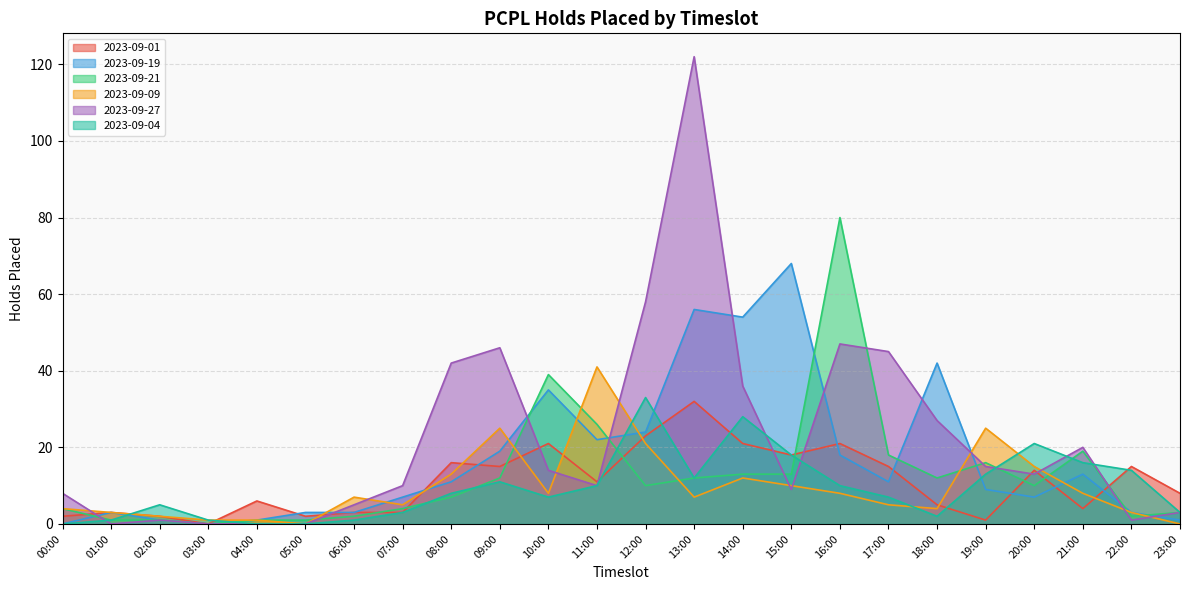

At which label does 2023-09-21 reach its peak?

16:00